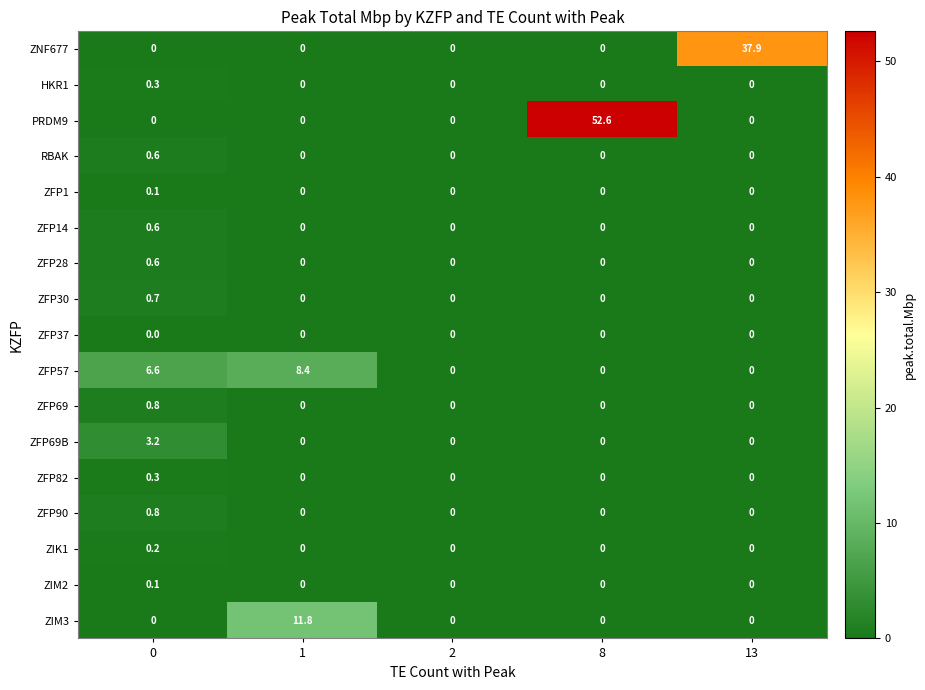

Is it true that ZIM2 equals 0.0 at 2?

True